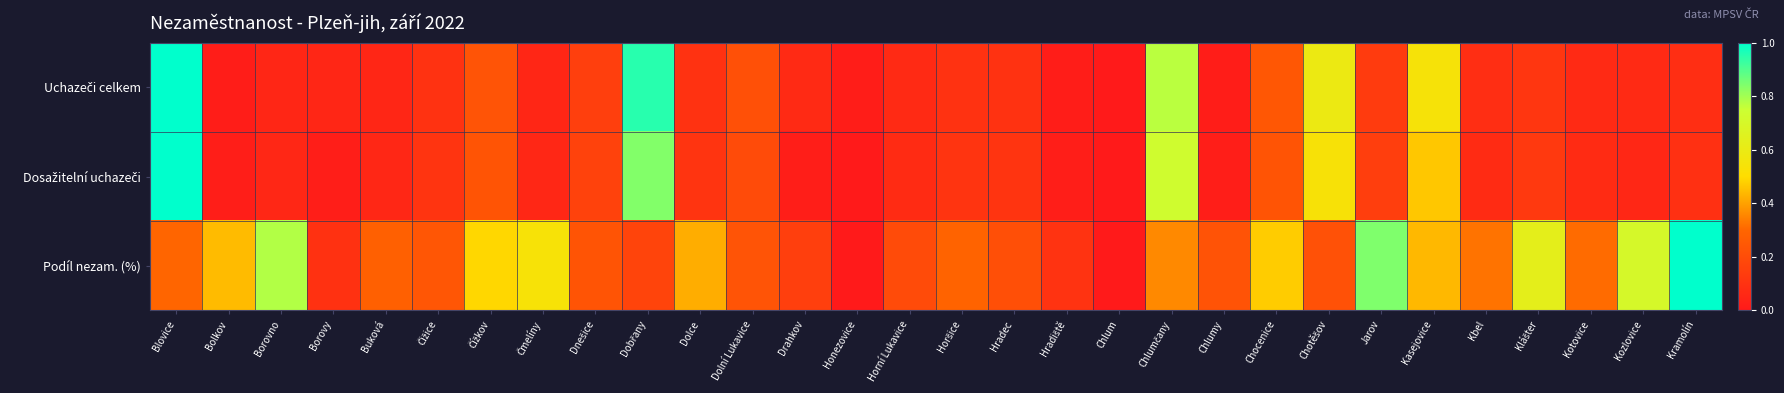

At which category is the sum across all series the highest?

Blovice